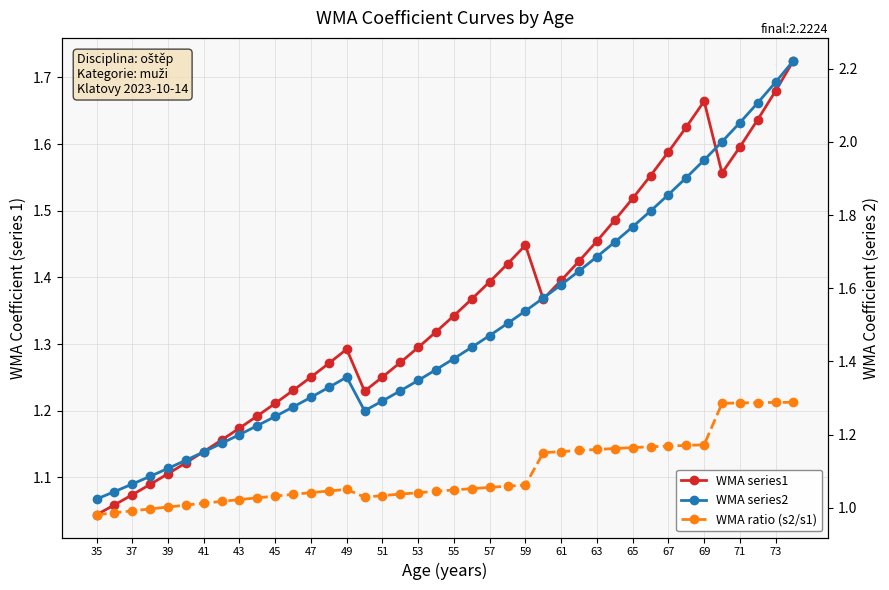

In WMA series1, how many points are lower than both neighbors (excluding endpoints)?

3